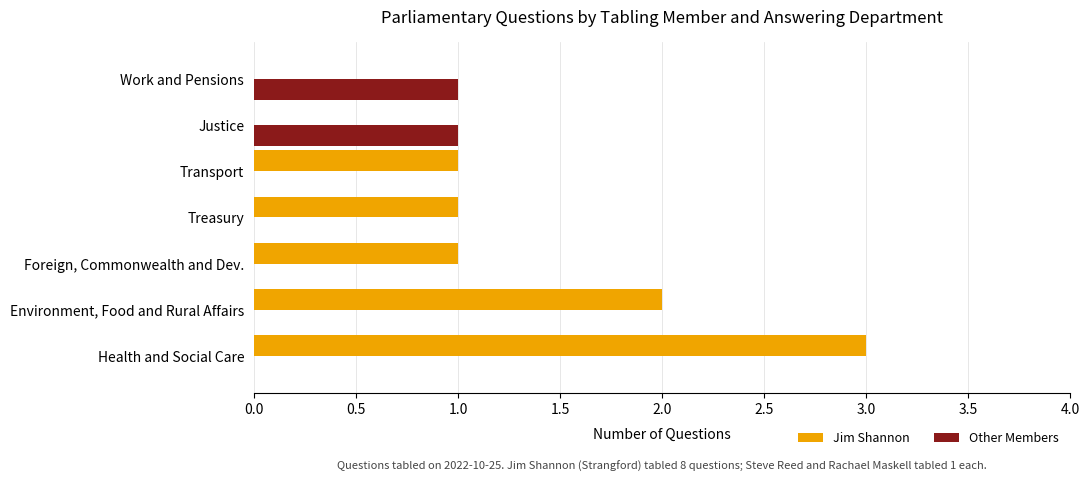

The Other Members series shows 0 at Treasury. True or false?

True